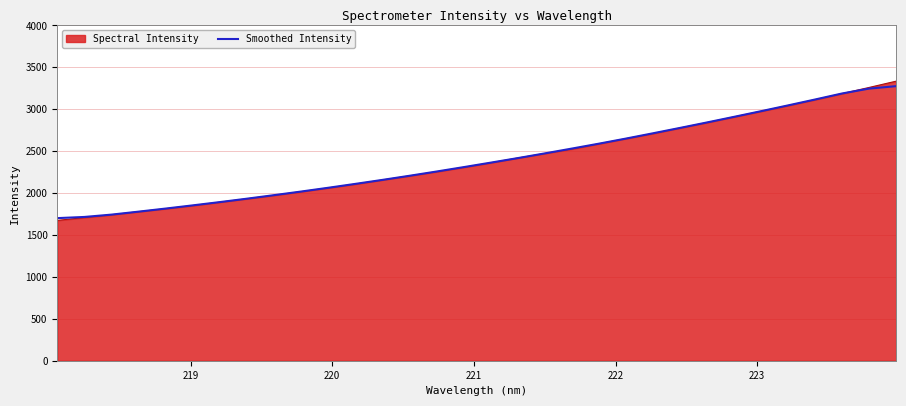

What is the smallest value displayed?

1674.4